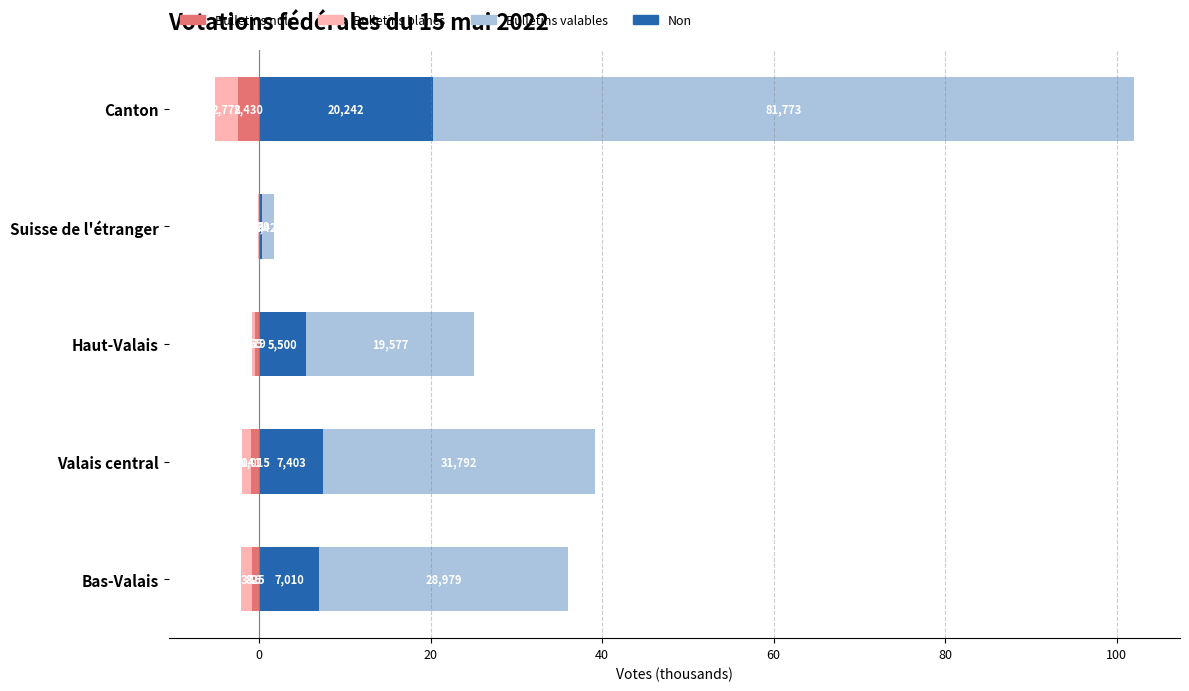

Reading left to right, extract all data points from this chart.

Bulletins nuls: -0.8	-1.0	-0.5	-0.1	-2.4
Bulletins blancs: -1.3	-1.0	-0.4	-0.0	-2.8
Non: 7.0	7.4	5.5	0.3	20.2
Bulletins valables: 29.0	31.8	19.6	1.4	81.8